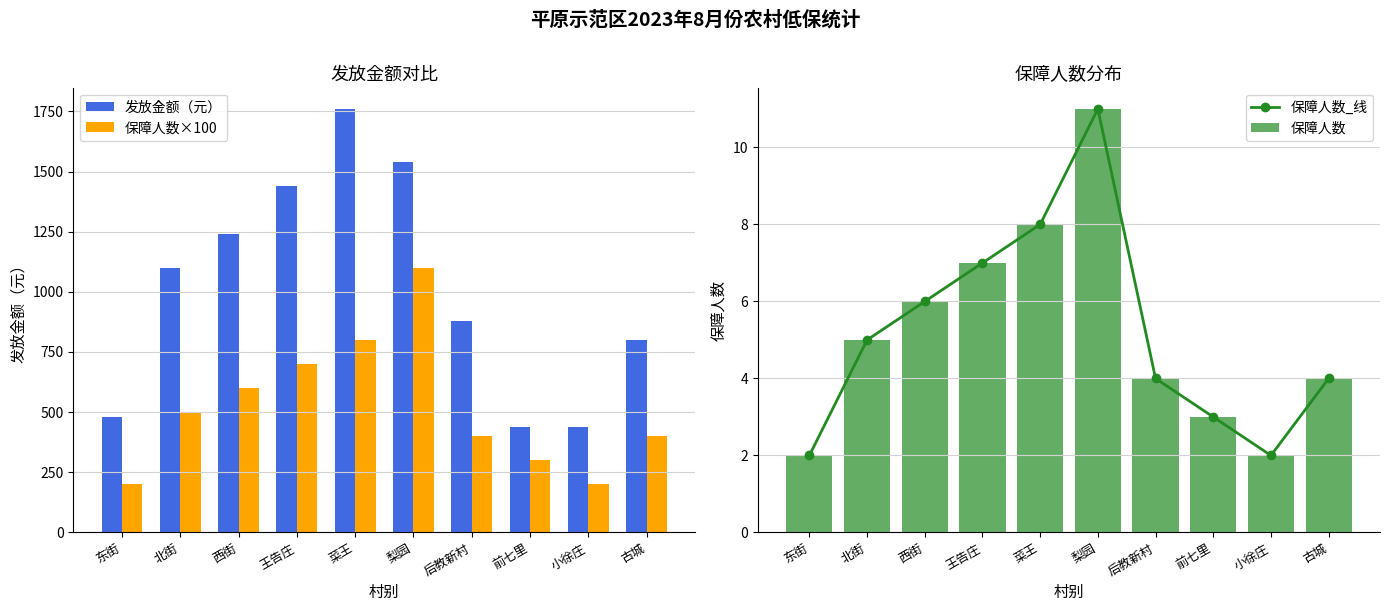

Reading left to right, transcribe all the data shown in this chart.

发放金额（元）: 东街=480	北街=1100	西街=1240	王告庄=1440	菜王=1760	梨园=1540	后教新村=880	前七里=440	小徐庄=440	古城=800
保障人数×100: 东街=200	北街=500	西街=600	王告庄=700	菜王=800	梨园=1100	后教新村=400	前七里=300	小徐庄=200	古城=400
保障人数_线: 东街=2	北街=5	西街=6	王告庄=7	菜王=8	梨园=11	后教新村=4	前七里=3	小徐庄=2	古城=4
保障人数: 东街=2	北街=5	西街=6	王告庄=7	菜王=8	梨园=11	后教新村=4	前七里=3	小徐庄=2	古城=4